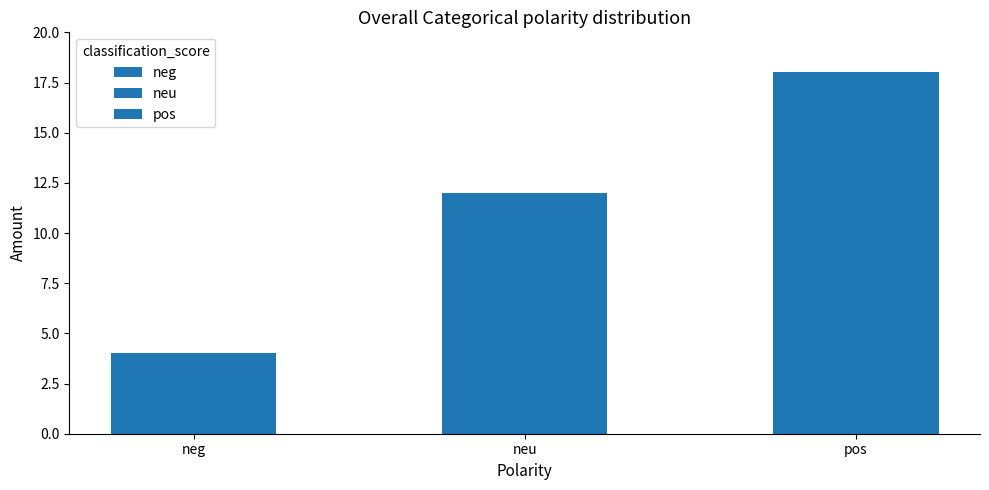

What is the label of the 2nd bar from the left?

neu